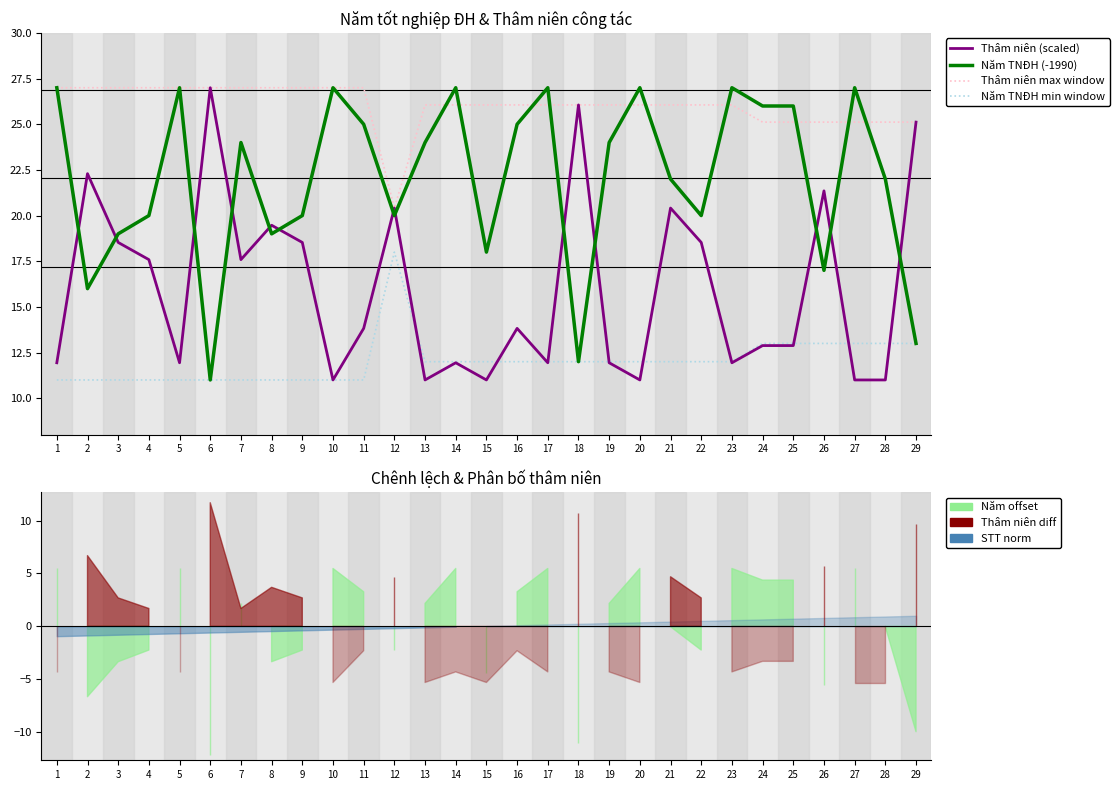

What is the maximum value shown in the chart?

27.0